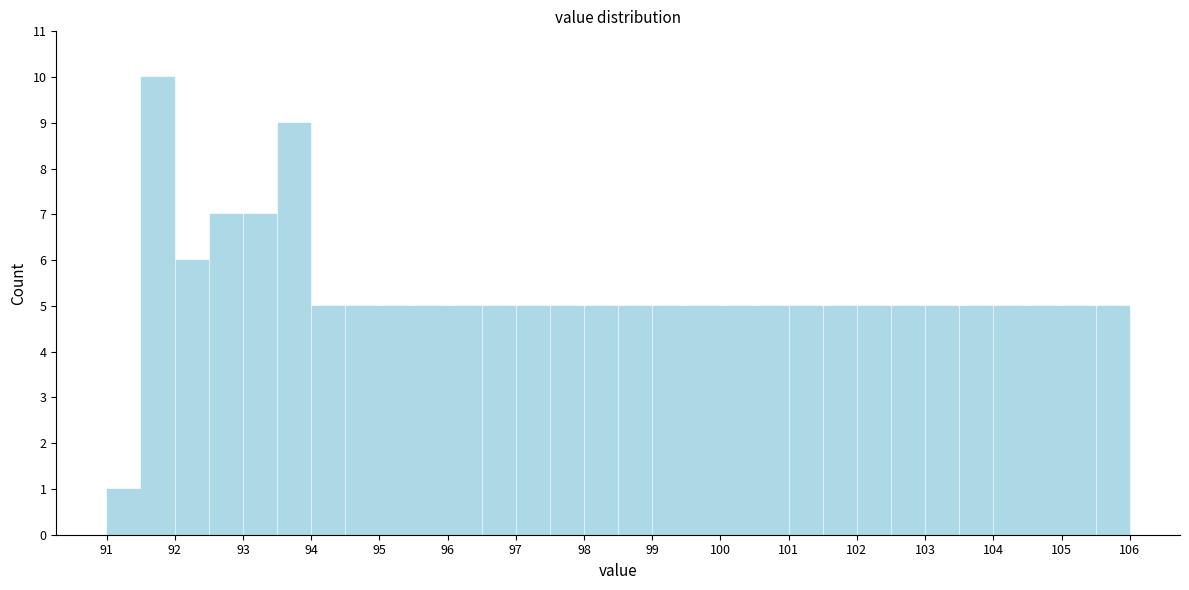

Reading left to right, transcribe this chart: for each bar, give the range it covers on the x-axis and its height. The values are not printed on the chart, so give them approximately, as read against the axis.

91.0 to 91.5: 1
91.5 to 92.0: 10
92.0 to 92.5: 6
92.5 to 93.0: 7
93.0 to 93.5: 7
93.5 to 94.0: 9
94.0 to 94.5: 5
94.5 to 95.0: 5
95.0 to 95.5: 5
95.5 to 96.0: 5
96.0 to 96.5: 5
96.5 to 97.0: 5
97.0 to 97.5: 5
97.5 to 98.0: 5
98.0 to 98.5: 5
98.5 to 99.0: 5
99.0 to 99.5: 5
99.5 to 100.0: 5
100.0 to 100.5: 5
100.5 to 101.0: 5
101.0 to 101.5: 5
101.5 to 102.0: 5
102.0 to 102.5: 5
102.5 to 103.0: 5
103.0 to 103.5: 5
103.5 to 104.0: 5
104.0 to 104.5: 5
104.5 to 105.0: 5
105.0 to 105.5: 5
105.5 to 106.0: 5